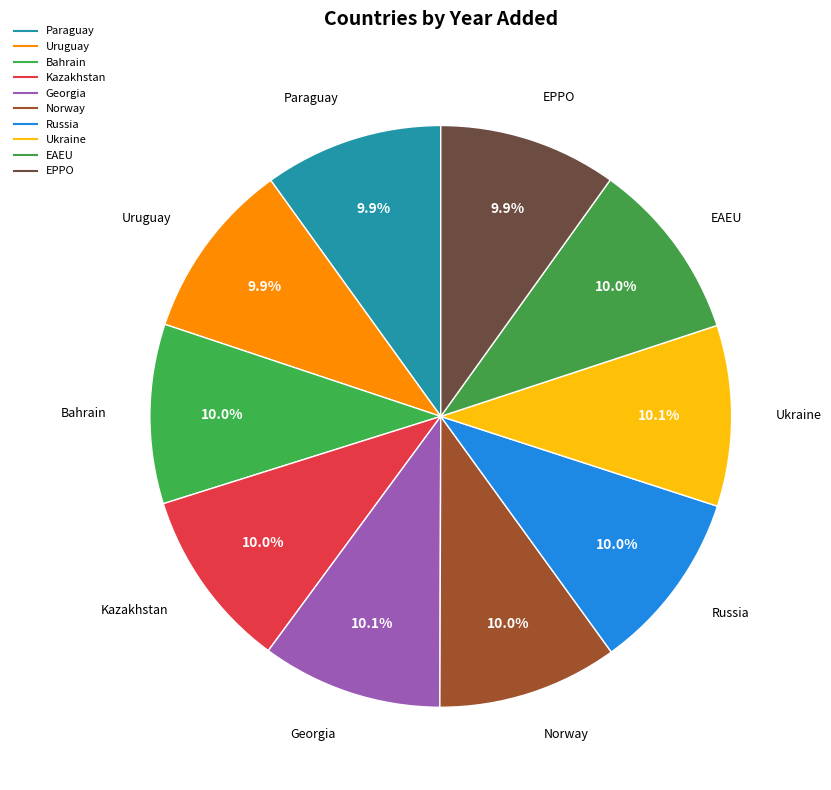

How many slices are in this pie chart?

10